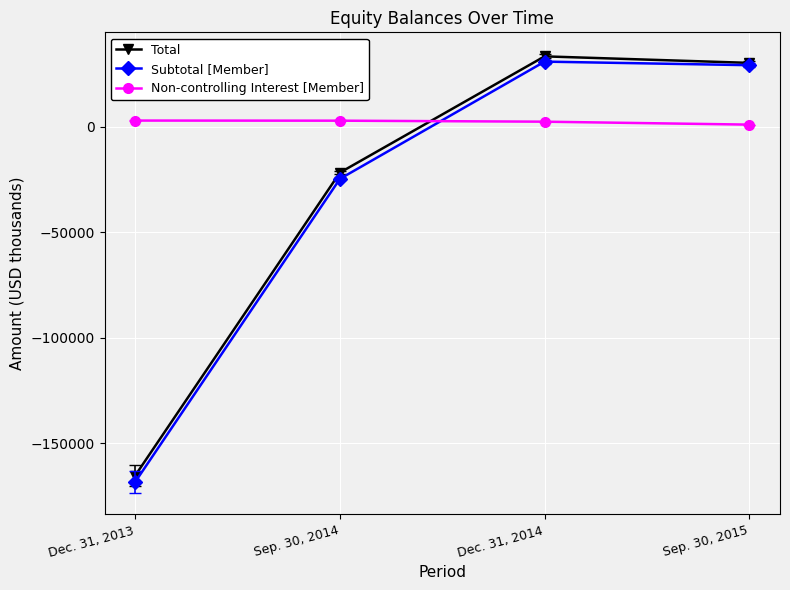

List the labels in order of Non-controlling Interest [Member] value, smallest first.

Sep. 30, 2015, Dec. 31, 2014, Sep. 30, 2014, Dec. 31, 2013